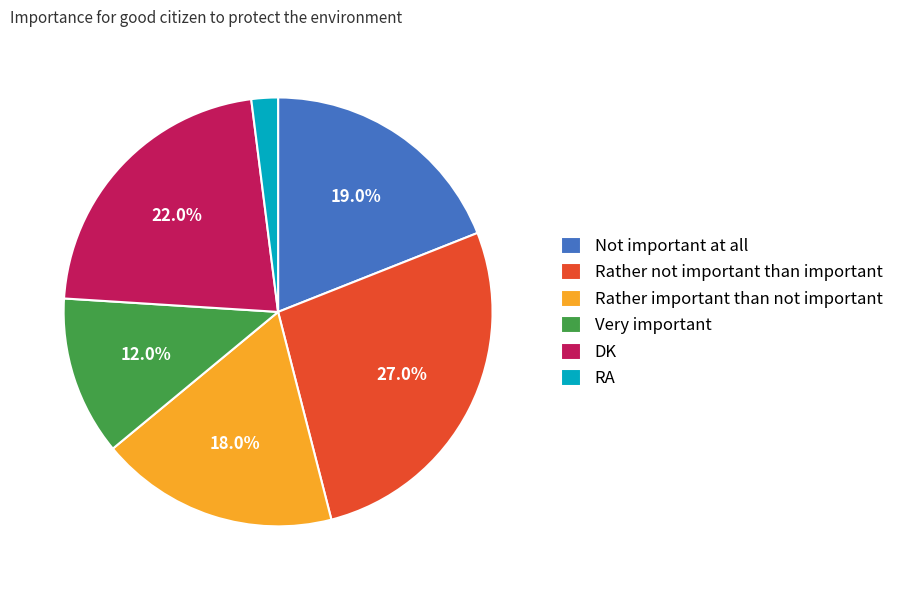

Which category has the smallest portion of the pie?

RA